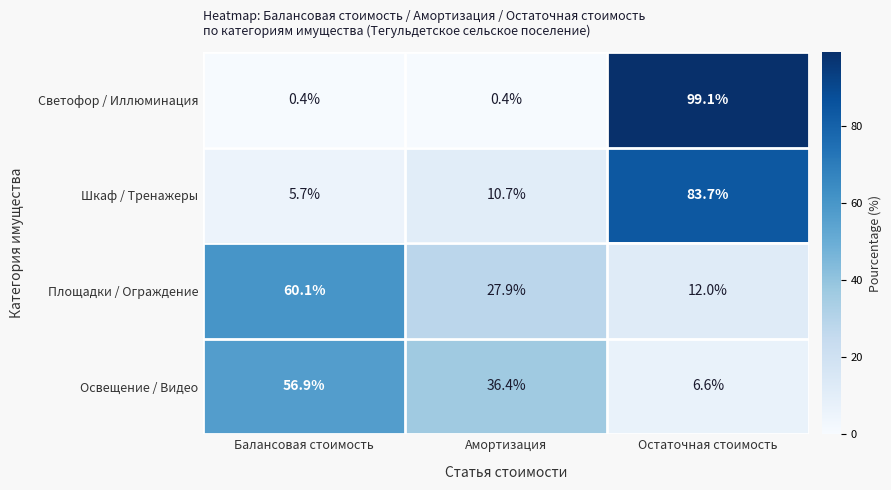

Which series has the largest range (max minus min)?

Светофор / Иллюминация